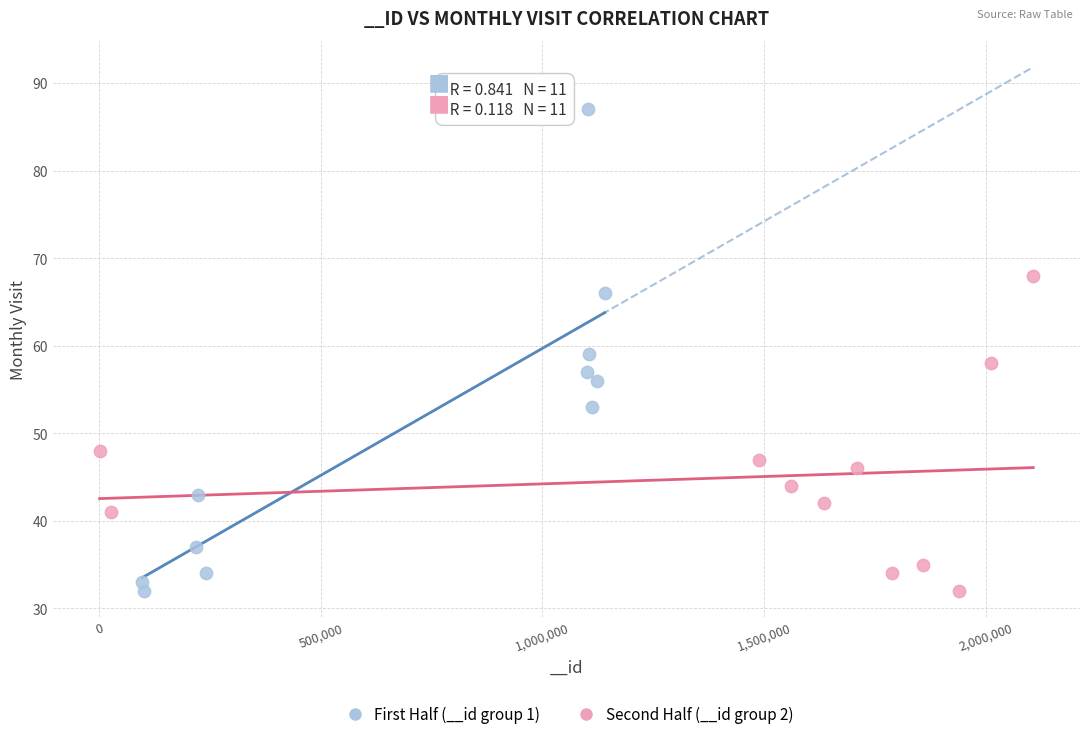

Which series contains the highest Y value?

First Half (__id group 1)